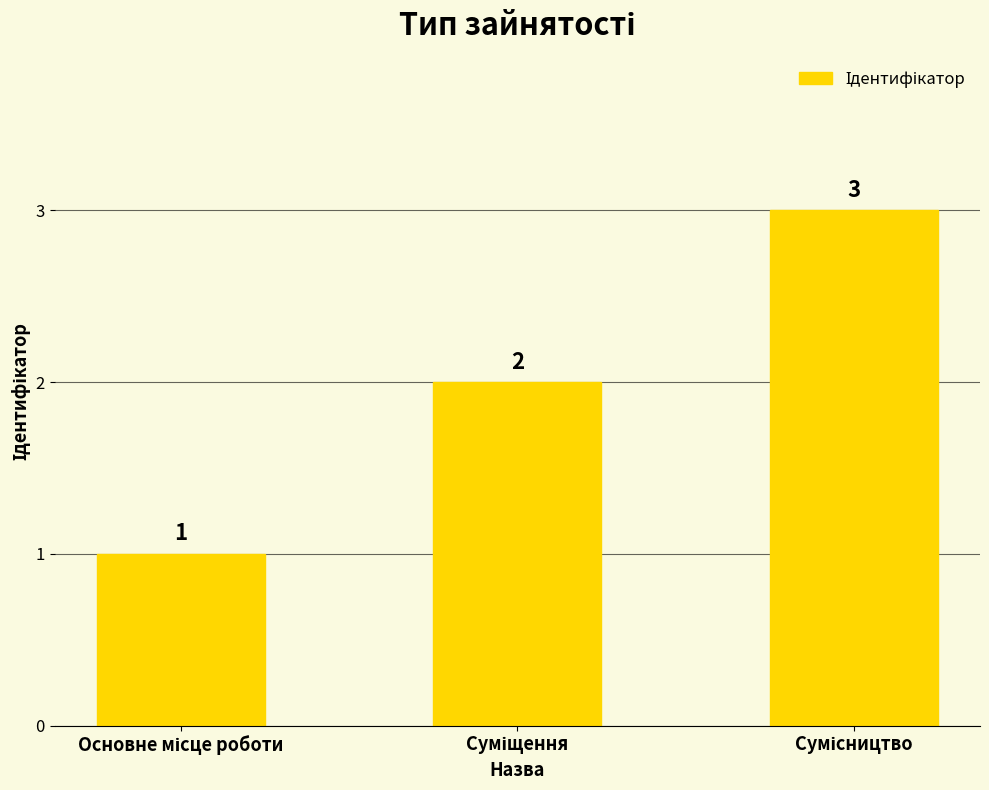

How many bars are there in total?

3